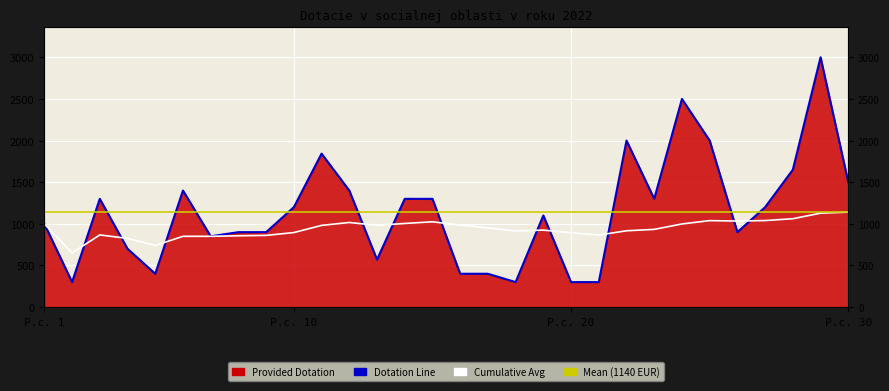

Reading right to left, list all the values displayed in this chart.

1500	3000	1650	1200	900	2000	2500	1300	2000	300	300	1100	300	400	400	1300	1300	570	1400	1843	1200	900	900	850	1400	400	700	1300	300	1000